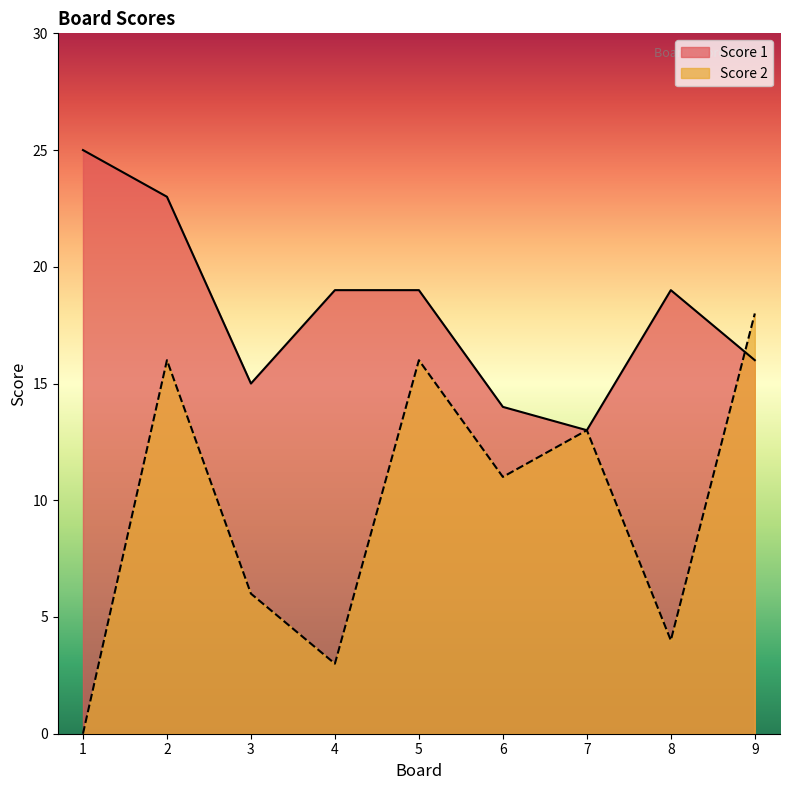

What is the total value across all series at 3?

21